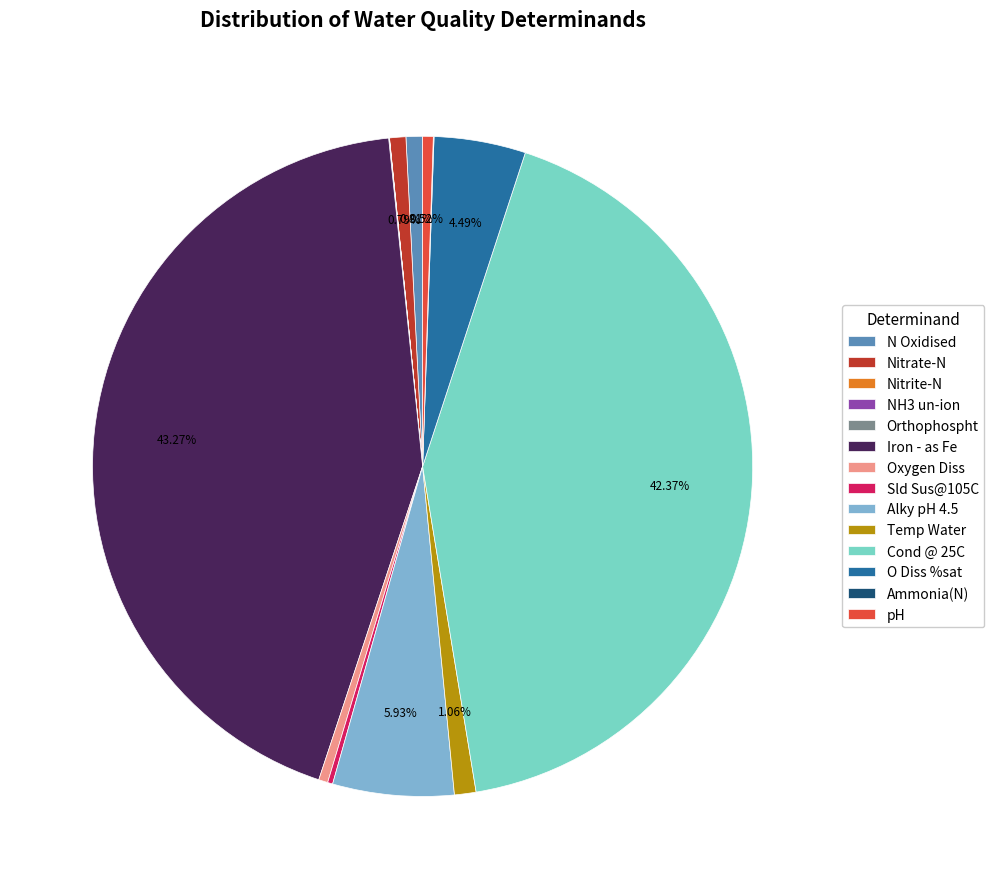

Does Nitrate-N represent more than half of the total?

No